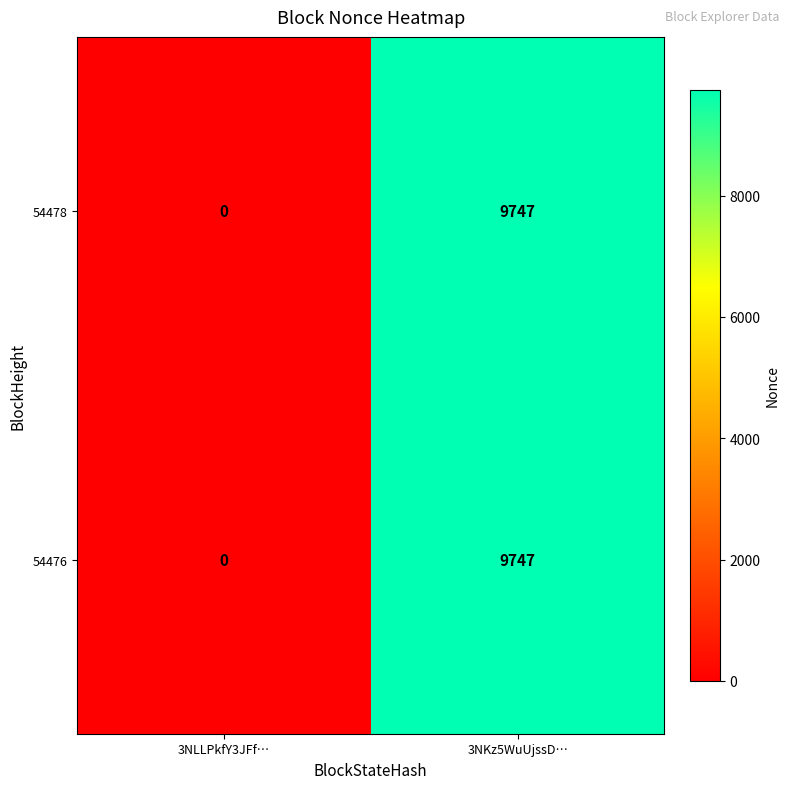

What is the sum of all 54476 values?

9747